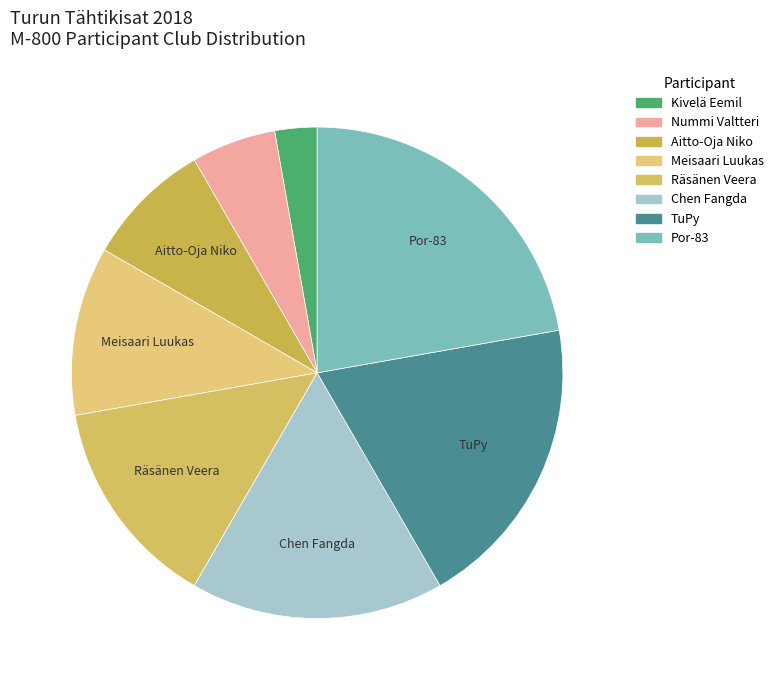

True or false: TuPy accounts for 19% of the total.

True